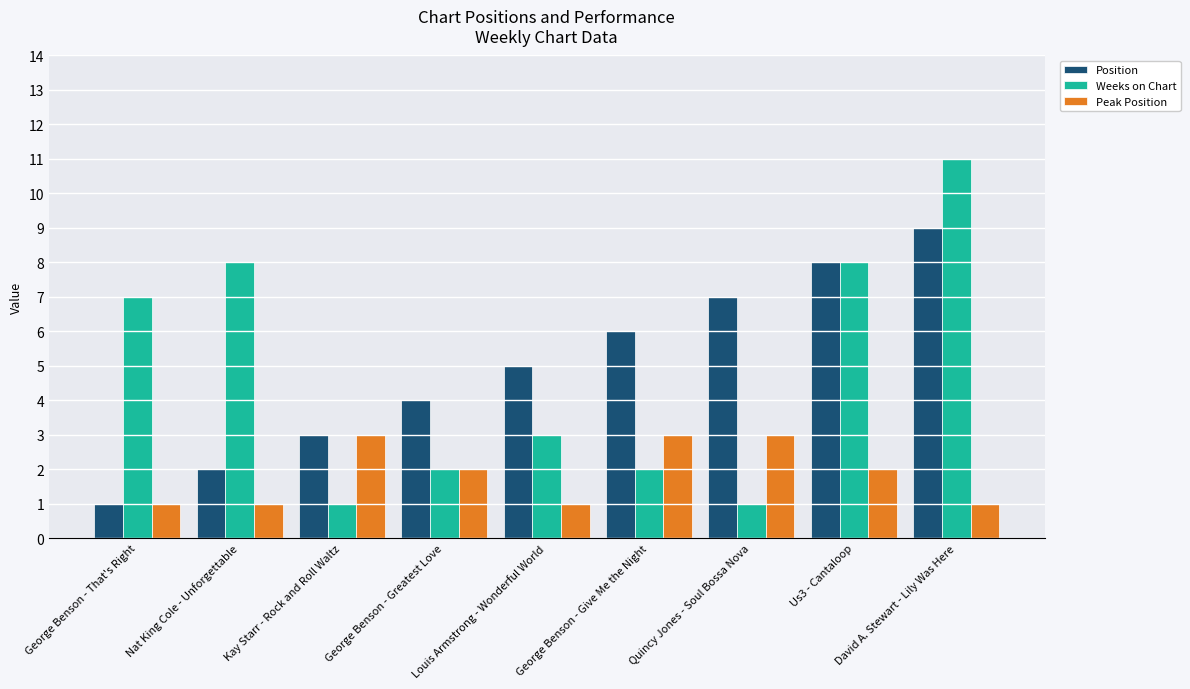

What is the sum of the Peak Position values at Quincy Jones - Soul Bossa Nova and George Benson - That's Right?

4